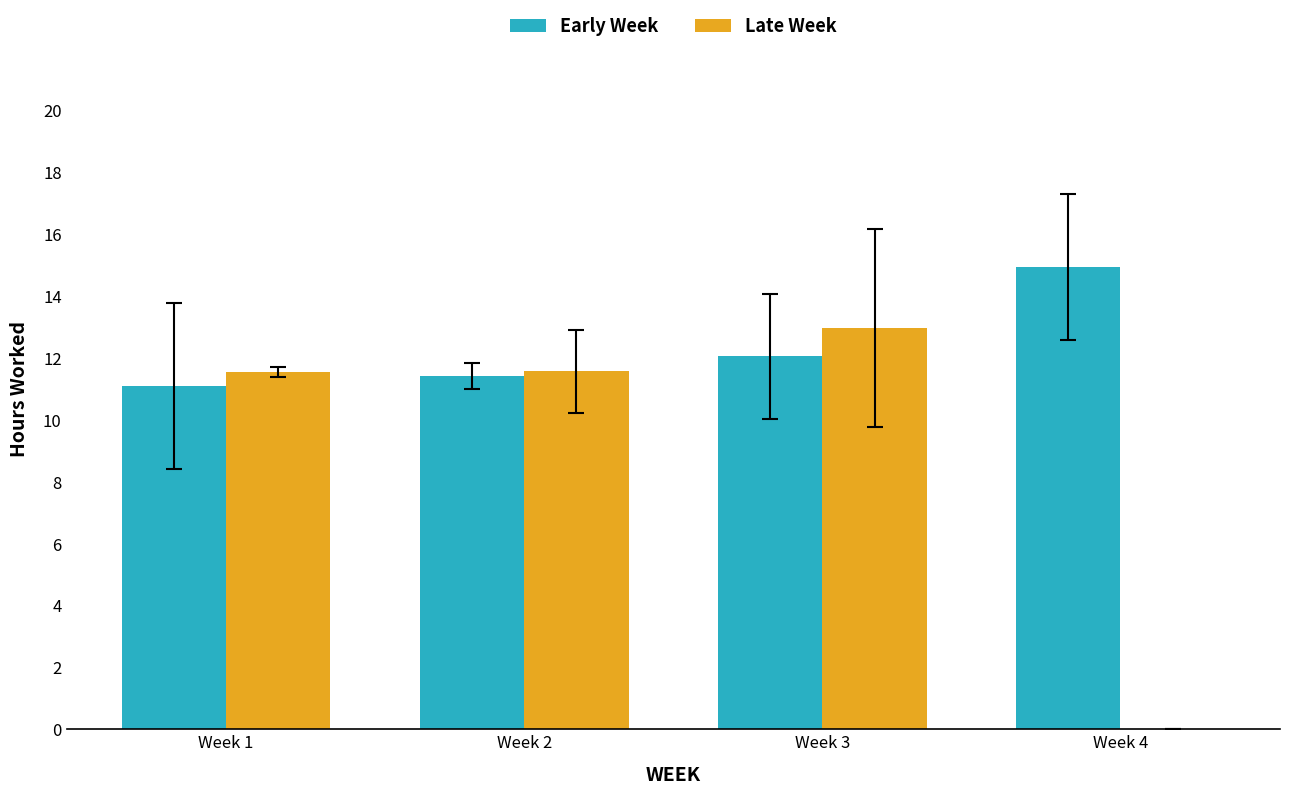

How many data points in Early Week are above 12?

2